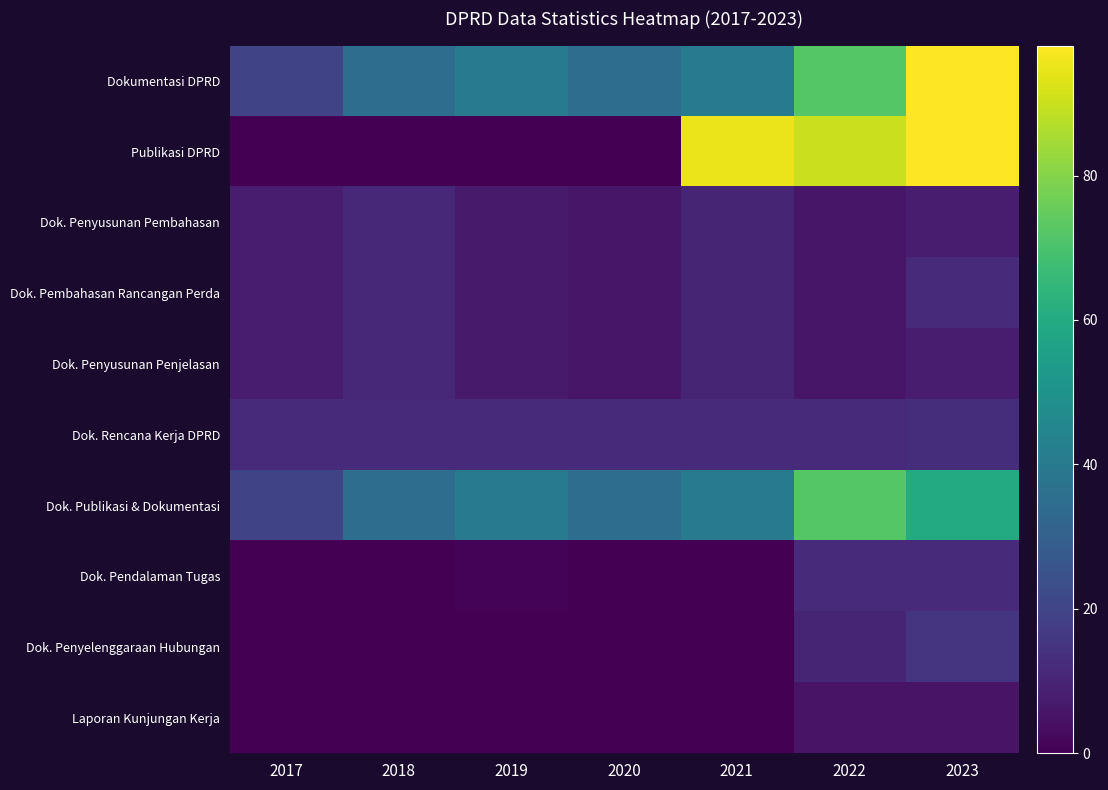

Count the number of categories in the chart.

7